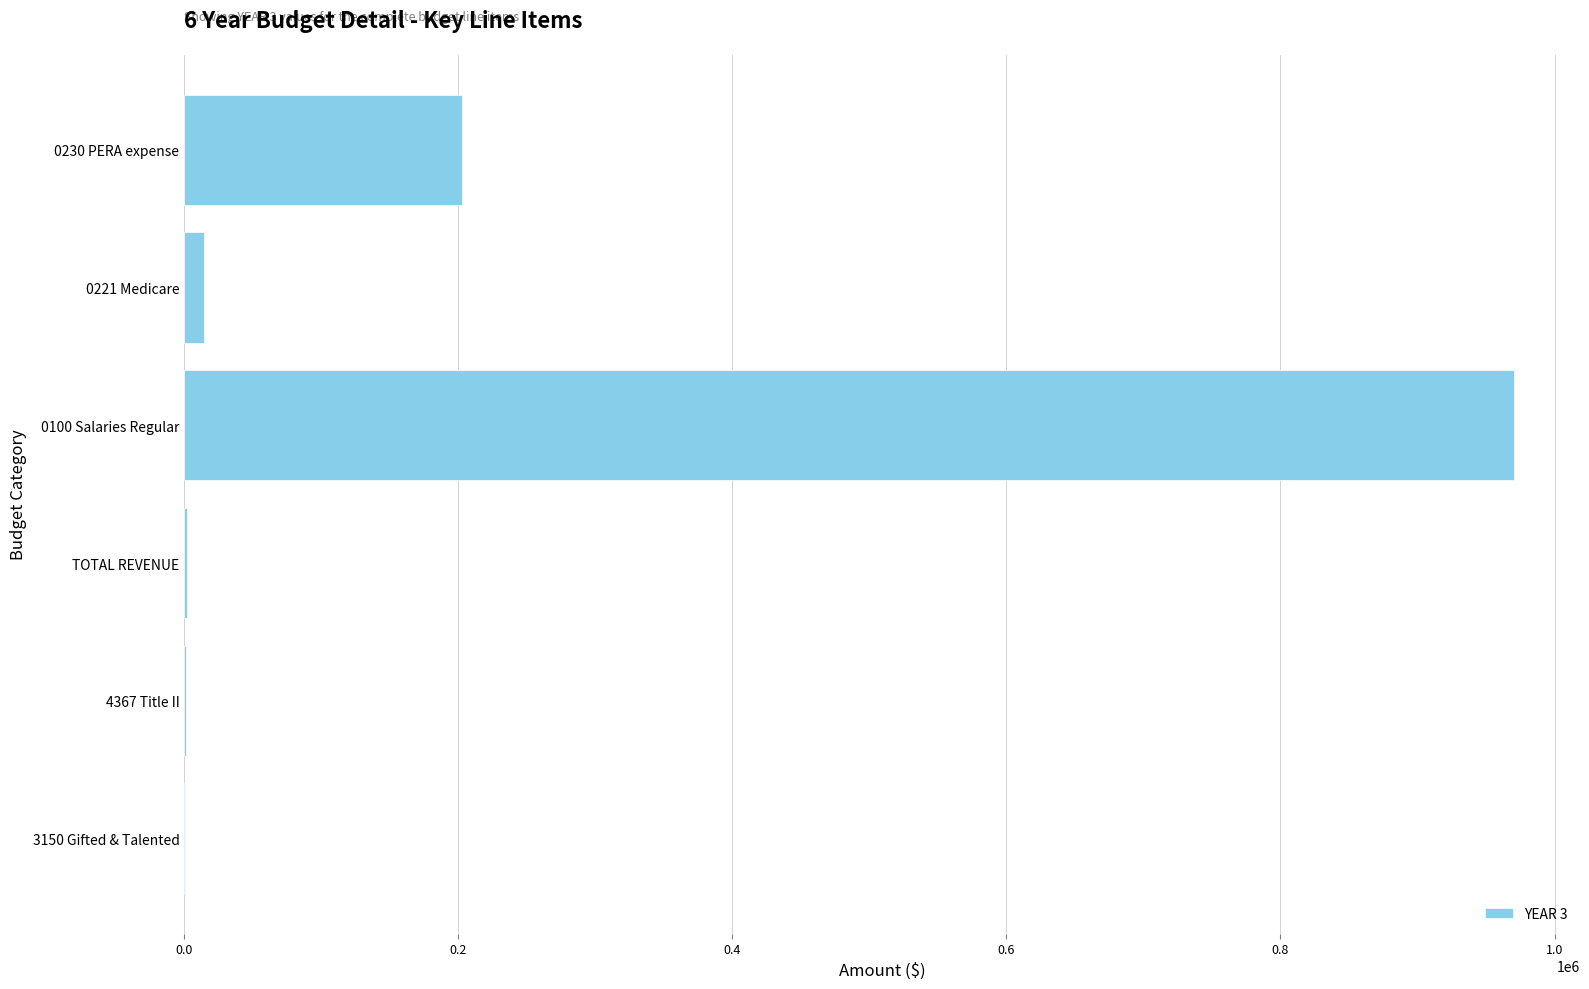

Where is the data nearest to the value 485300?

0230 PERA expense